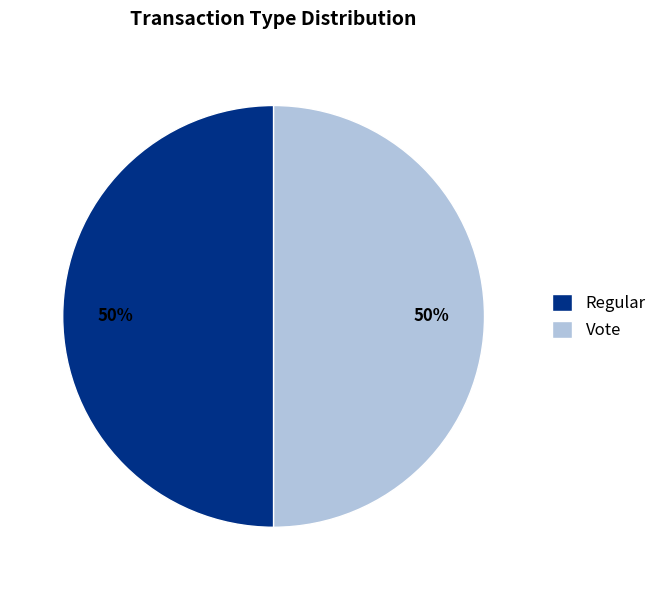

Approximately how many times larger is the value at Regular compared to Vote?

1.0